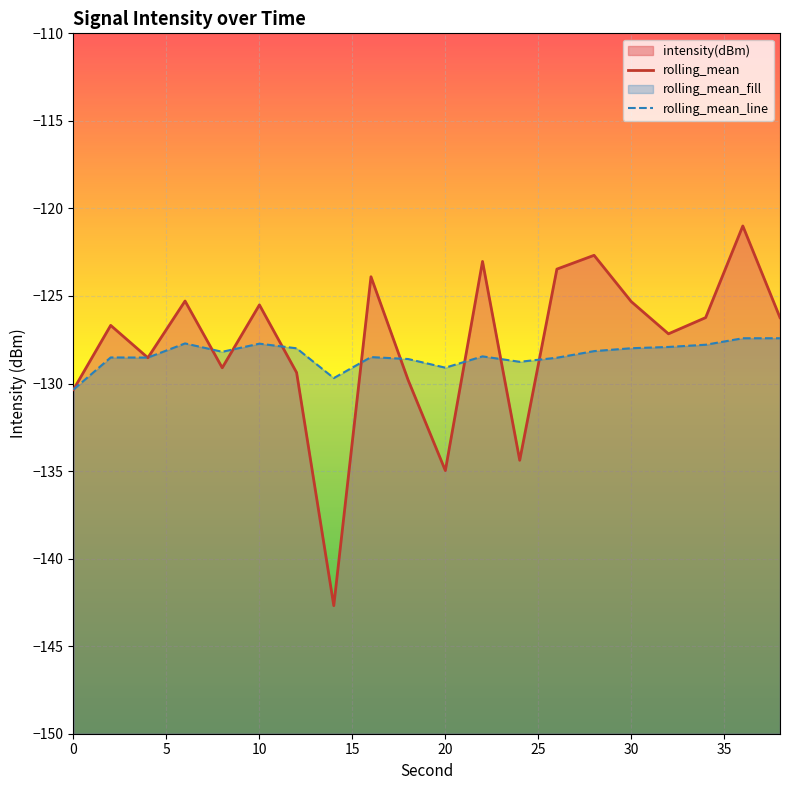

What is the difference between the rolling_mean values at 10 and 15?

9.7